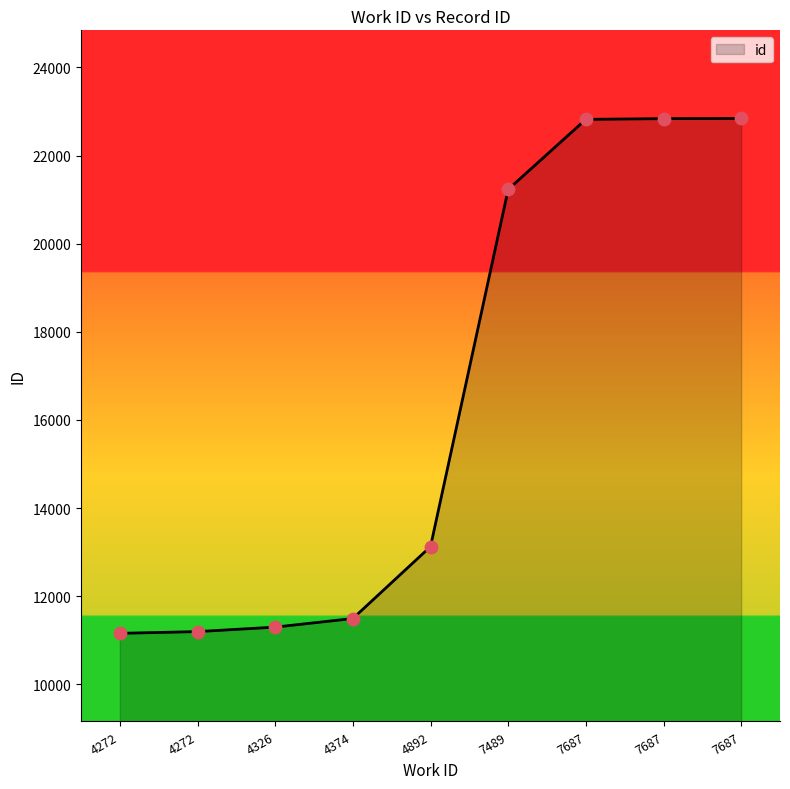

What is the change in value from 4326 to 7687?

+11542